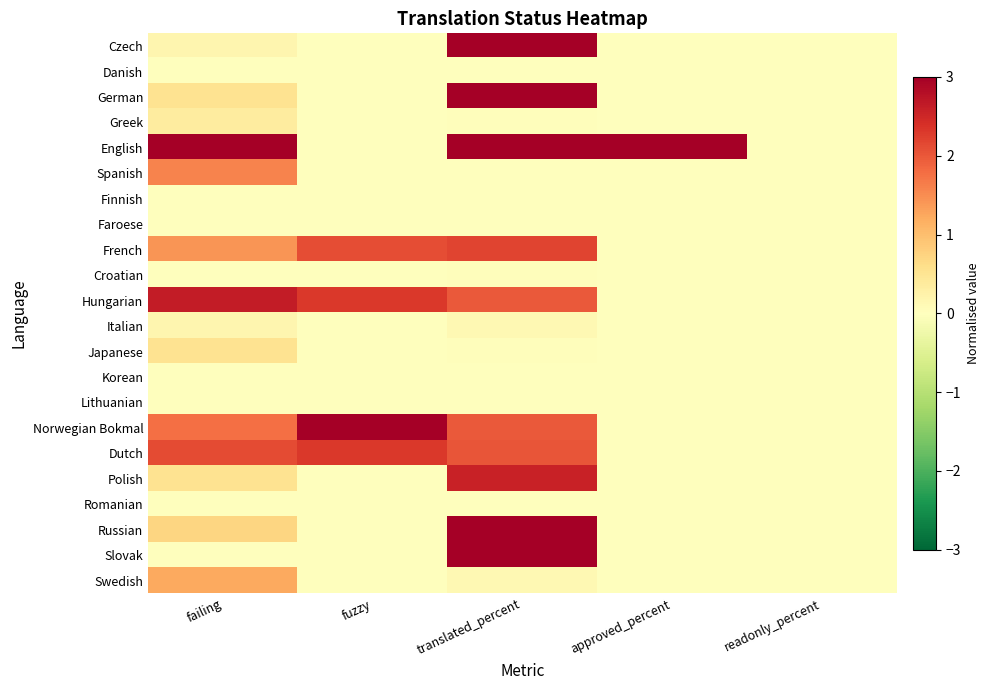

List the series in order of their peak value, highest first.

Czech, German, English, Norwegian Bokmal, Russian, Slovak, Hungarian, Polish, Dutch, French, Spanish, Swedish, Japanese, Greek, Italian, Croatian, Danish, Finnish, Faroese, Korean, Lithuanian, Romanian